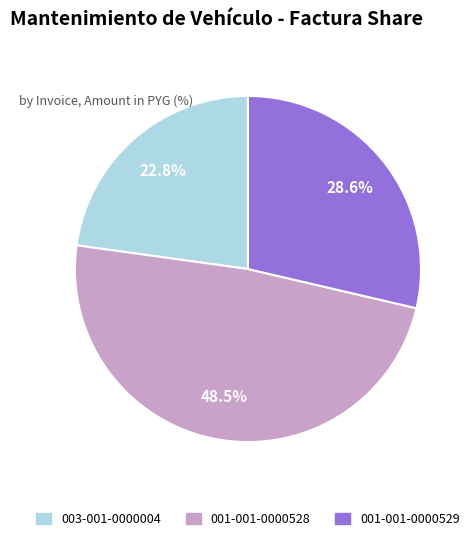

To the nearest percent, what portion does 003-001-0000004 represent?

23%